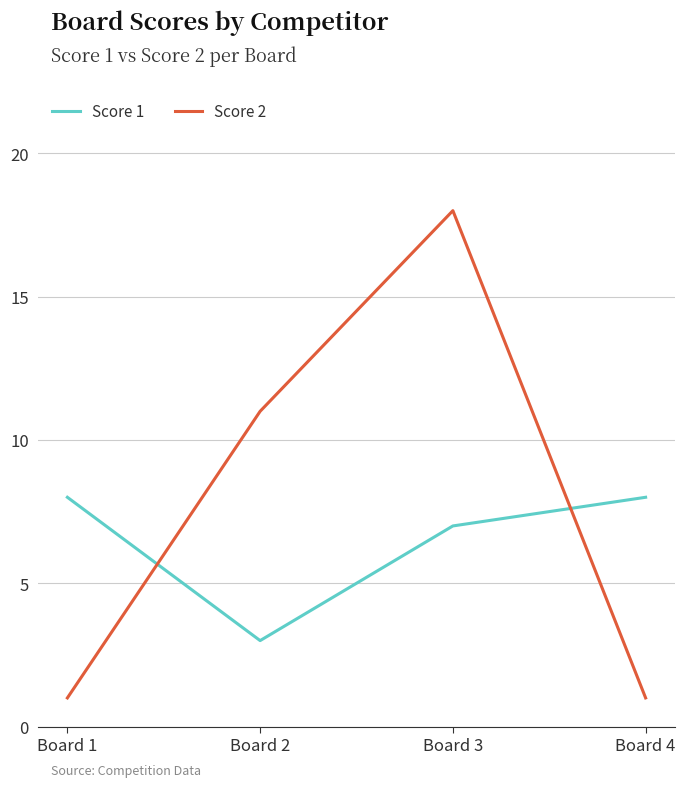

At which category is the sum across all series the highest?

Board 3